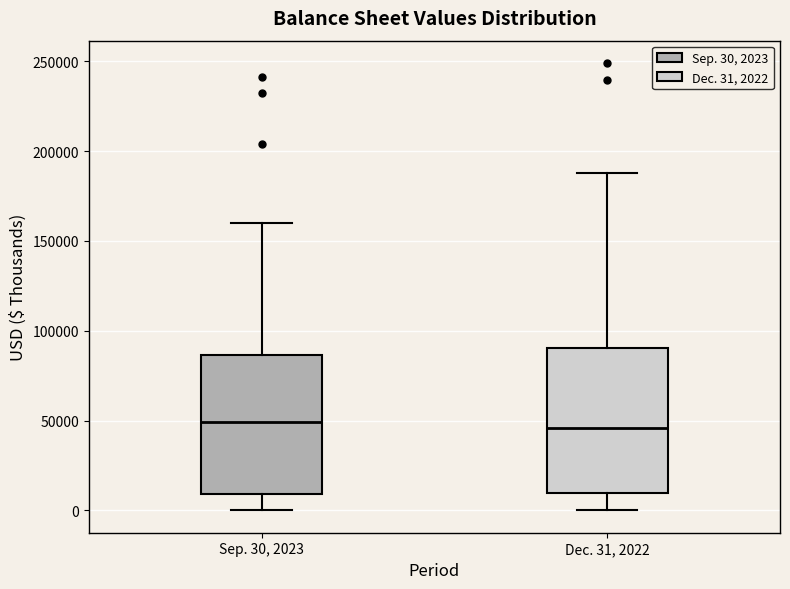

Reading left to right, read every box against the y-axis: the position of its median line, the range the box covers, and the ends of its whiskers. The values are not printed on the chart, so give them approximately, as read against the axis.

Sep. 30, 2023: median 50000, box 10000 to 85000, whiskers 0 to 160000
Dec. 31, 2022: median 45000, box 10000 to 90000, whiskers 0 to 190000